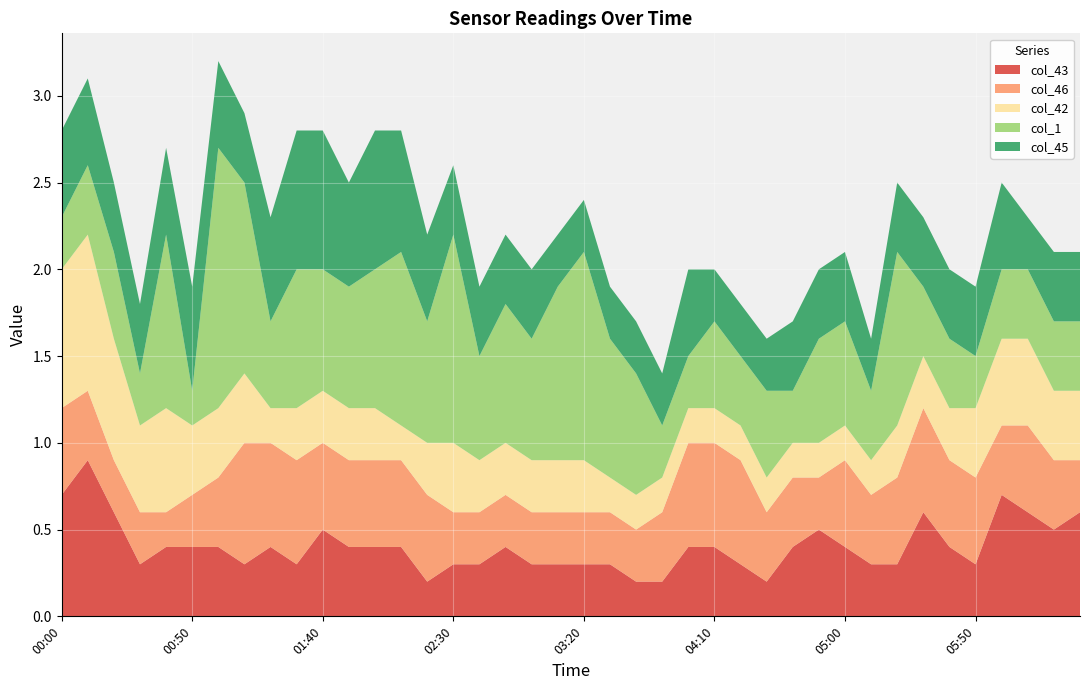

Reading left to right, transcribe all the data shown in this chart.

col_43: 0.7	0.9	0.6	0.3	0.4	0.4	0.4	0.3	0.4	0.3	0.5	0.4	0.4	0.4	0.2	0.3	0.3	0.4	0.3	0.3	0.3	0.3	0.2	0.2	0.4	0.4	0.3	0.2	0.4	0.5	0.4	0.3	0.3	0.6	0.4	0.3	0.7	0.6	0.5	0.6
col_46: 0.5	0.4	0.3	0.3	0.2	0.3	0.4	0.7	0.6	0.6	0.5	0.5	0.5	0.5	0.5	0.3	0.3	0.3	0.3	0.3	0.3	0.3	0.3	0.4	0.6	0.6	0.6	0.4	0.4	0.3	0.5	0.4	0.5	0.6	0.5	0.5	0.4	0.5	0.4	0.3
col_42: 0.8	0.9	0.7	0.5	0.6	0.4	0.4	0.4	0.2	0.3	0.3	0.3	0.3	0.2	0.3	0.4	0.3	0.3	0.3	0.3	0.3	0.2	0.2	0.2	0.2	0.2	0.2	0.2	0.2	0.2	0.2	0.2	0.3	0.3	0.3	0.4	0.5	0.5	0.4	0.4
col_1: 0.3	0.4	0.5	0.3	1.0	0.2	1.5	1.1	0.5	0.8	0.7	0.7	0.8	1.0	0.7	1.2	0.6	0.8	0.7	1.0	1.2	0.8	0.7	0.3	0.3	0.5	0.4	0.5	0.3	0.6	0.6	0.4	1.0	0.4	0.4	0.3	0.4	0.4	0.4	0.4
col_45: 0.5	0.5	0.4	0.4	0.5	0.6	0.5	0.4	0.6	0.8	0.8	0.6	0.8	0.7	0.5	0.4	0.4	0.4	0.4	0.3	0.3	0.3	0.3	0.3	0.5	0.3	0.3	0.3	0.4	0.4	0.4	0.3	0.4	0.4	0.4	0.4	0.5	0.3	0.4	0.4